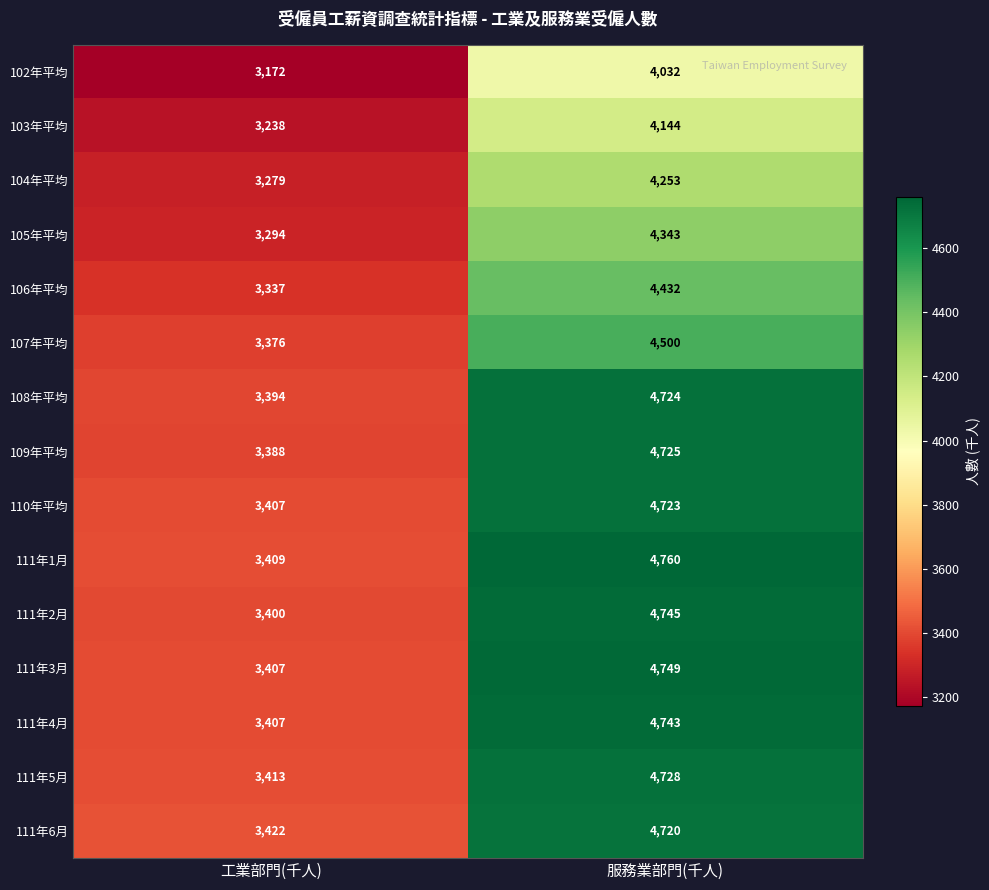

At 服務業部門(千人), list the series in order from smallest to largest.

102年平均, 103年平均, 104年平均, 105年平均, 106年平均, 107年平均, 111年6月, 110年平均, 108年平均, 109年平均, 111年5月, 111年4月, 111年2月, 111年3月, 111年1月